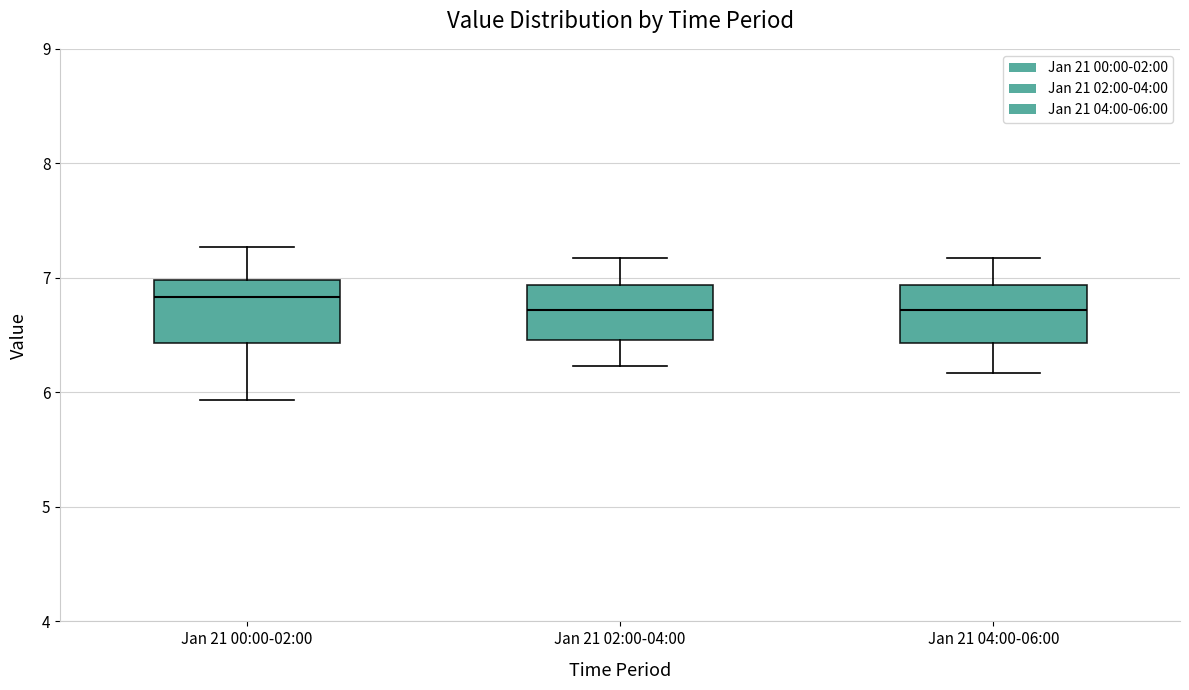

Reading left to right, transcribe this box plot: for each box, give where its median line is, the range the box spans, and where its two whiskers end, as read against the y-axis. The values are not printed on the chart, so give them approximately, as read against the axis.

Jan 21 00:00-02:00: median 6.8, box 6.4 to 7.0, whiskers 5.9 to 7.3
Jan 21 02:00-04:00: median 6.7, box 6.5 to 6.9, whiskers 6.2 to 7.2
Jan 21 04:00-06:00: median 6.7, box 6.4 to 6.9, whiskers 6.2 to 7.2